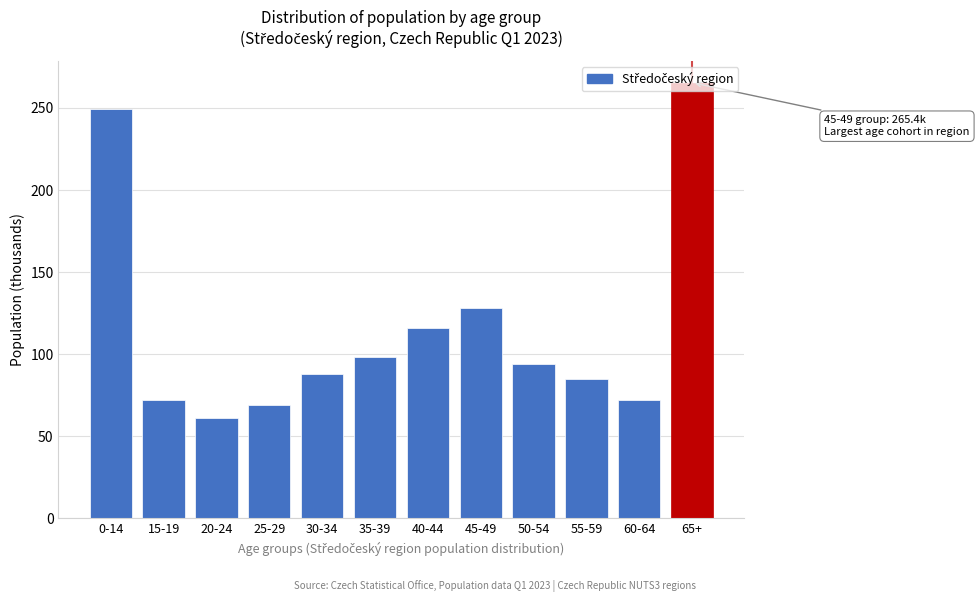

What is the greatest value displayed?

265.4